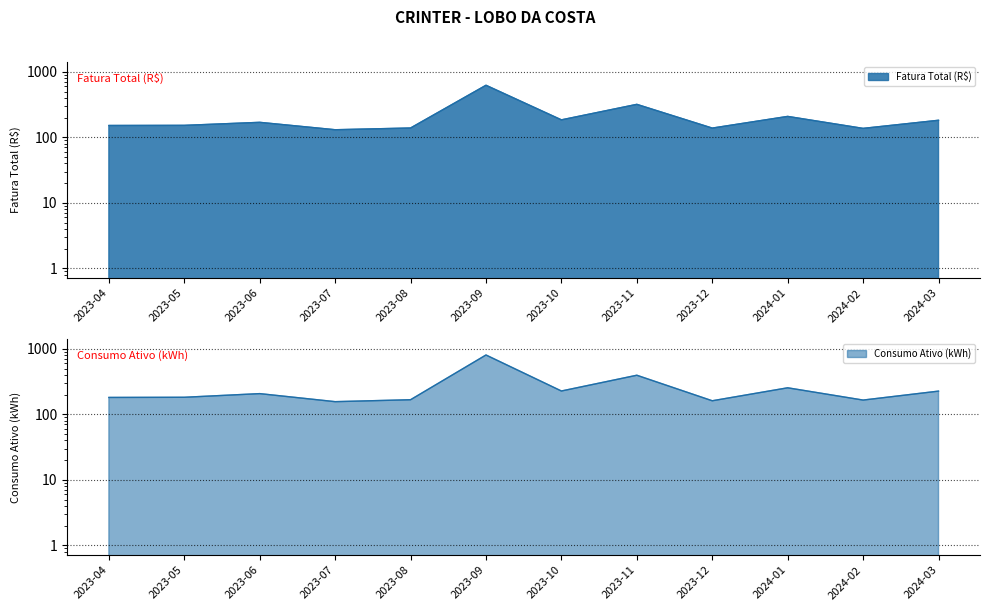

What is the greatest value displayed?

805.0